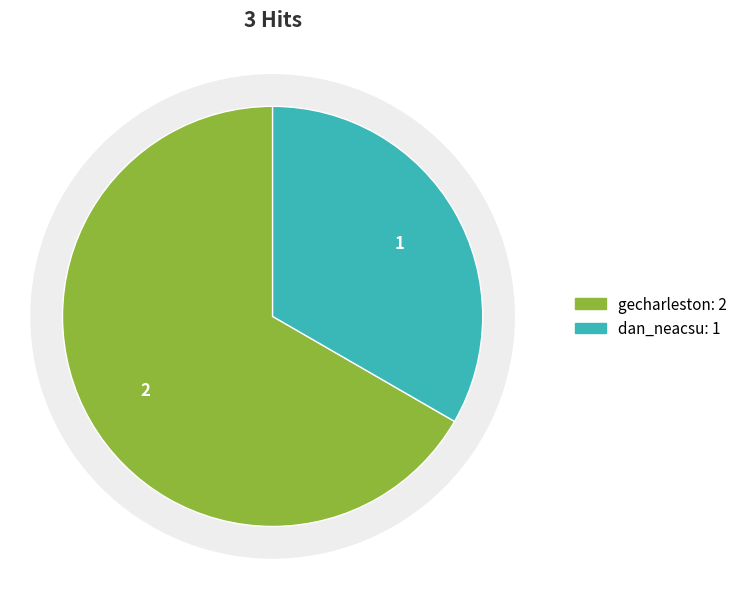

Combined, do gecharleston and dan_neacsu account for over 50%?

Yes